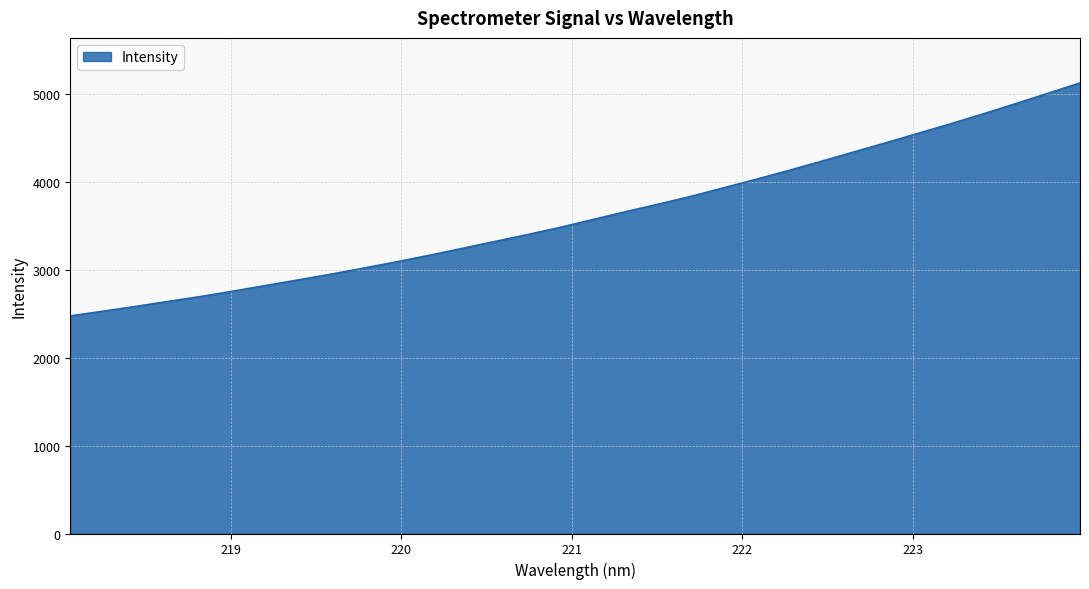

True or false: there are more than 0 points higher than both neighbors.

False